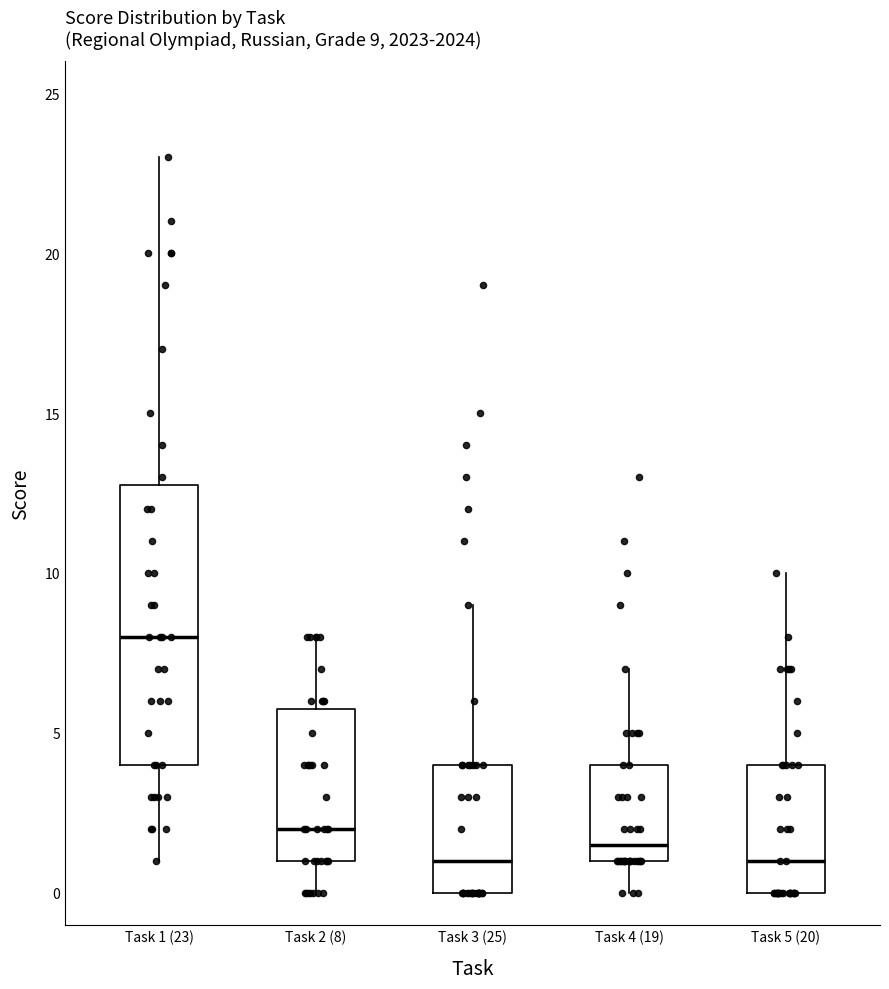

Comparing the boxes themselves (not the whiskers), which one is the tallest?

Task 1 (23)